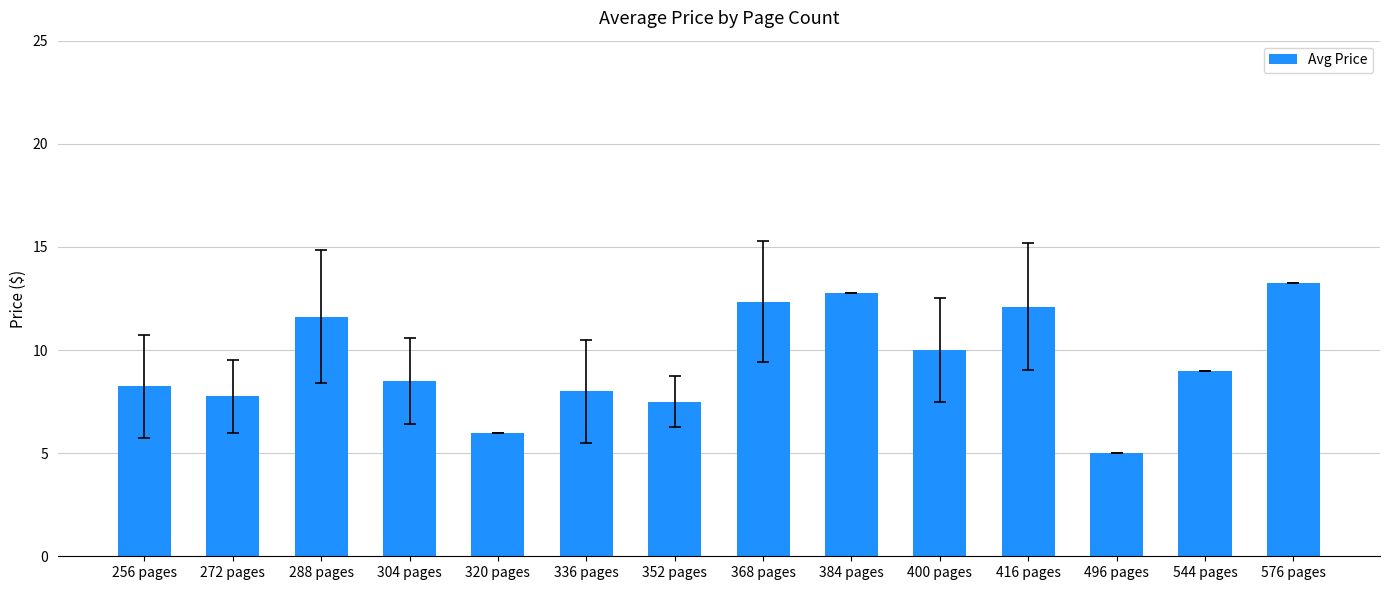

The value at 576 pages is 13.2. True or false?

True